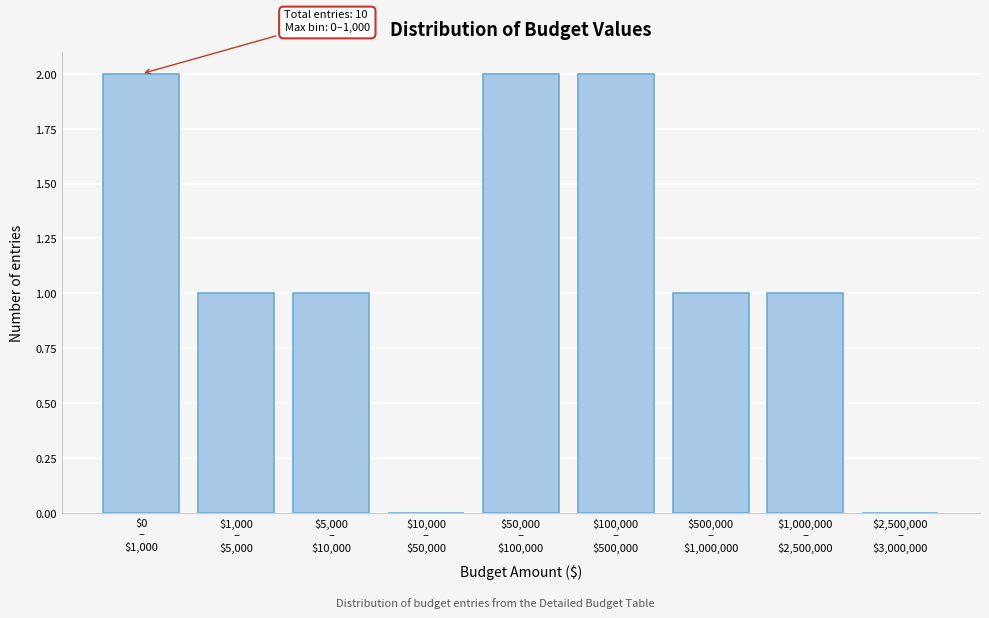

What is the sum of all values?

10